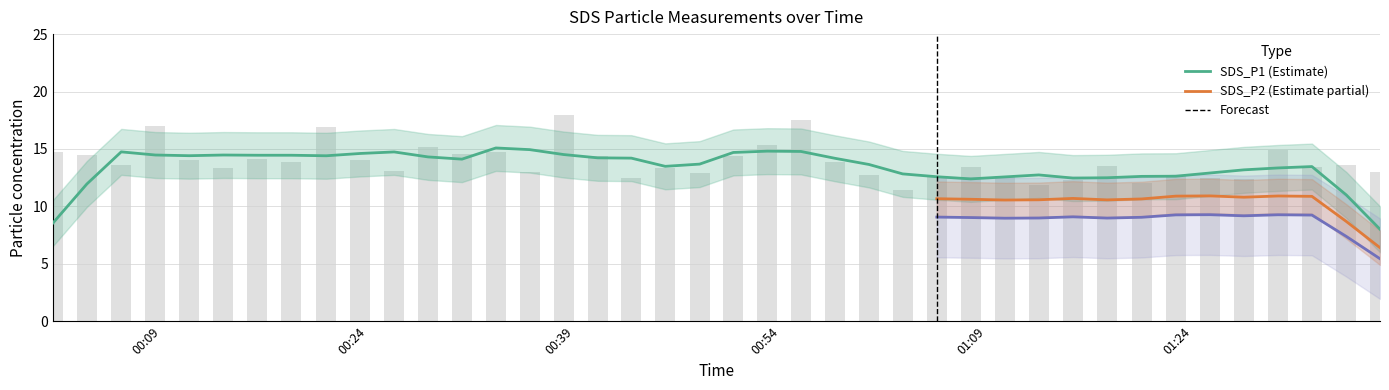

Rank the categories by value from lowest to highest.

2023/01/28 01:02:53, 2023/01/28 01:12:47, 2023/01/28 01:20:16, 2023/01/28 01:15:16, 2023/01/28 01:27:42, 2023/01/28 00:43:09, 2023/01/28 01:25:14, 2023/01/28 01:10:19, 2023/01/28 01:05:22, 2023/01/28 01:00:26, 2023/01/28 01:22:45, 2023/01/28 00:48:07, 2023/01/28 00:35:46, 2023/01/28 01:37:36, 2023/01/28 00:25:54, 2023/01/28 00:45:37, 2023/01/28 00:13:29, 2023/01/28 01:07:50, 2023/01/28 01:32:39, 2023/01/28 01:17:45, 2023/01/28 00:06:03, 2023/01/28 01:35:09, 2023/01/28 00:57:57, 2023/01/28 00:18:25, 2023/01/28 00:11:00, 2023/01/28 00:23:26, 2023/01/28 00:15:57, 2023/01/28 00:40:42, 2023/01/28 00:50:34, 2023/01/28 00:03:33, 2023/01/28 00:30:50, 2023/01/28 00:01:05, 2023/01/28 00:33:18, 2023/01/28 01:30:11, 2023/01/28 00:28:22, 2023/01/28 00:53:02, 2023/01/28 00:20:58, 2023/01/28 00:08:32, 2023/01/28 00:55:29, 2023/01/28 00:38:14